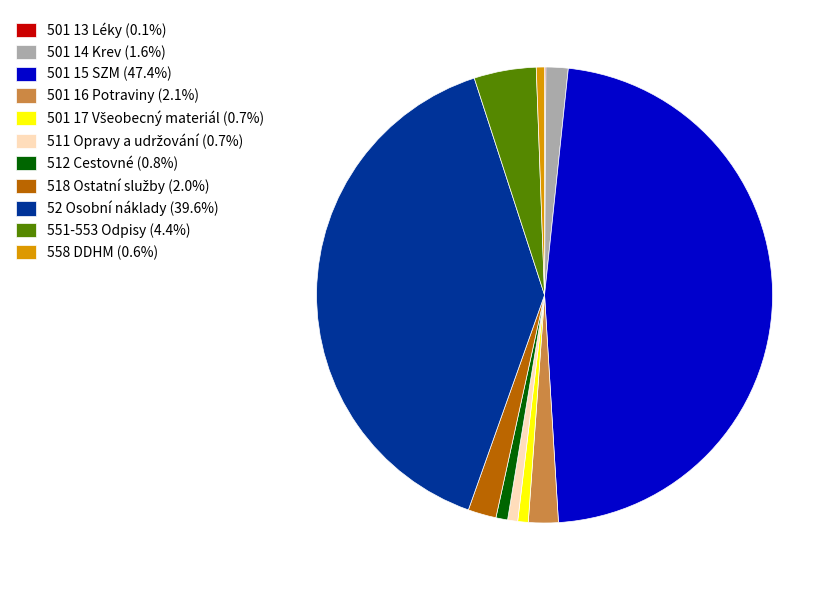

Do 52 Osobní náklady (39.6%) and 501 14 Krev (1.6%) together represent more than half of the pie?

No